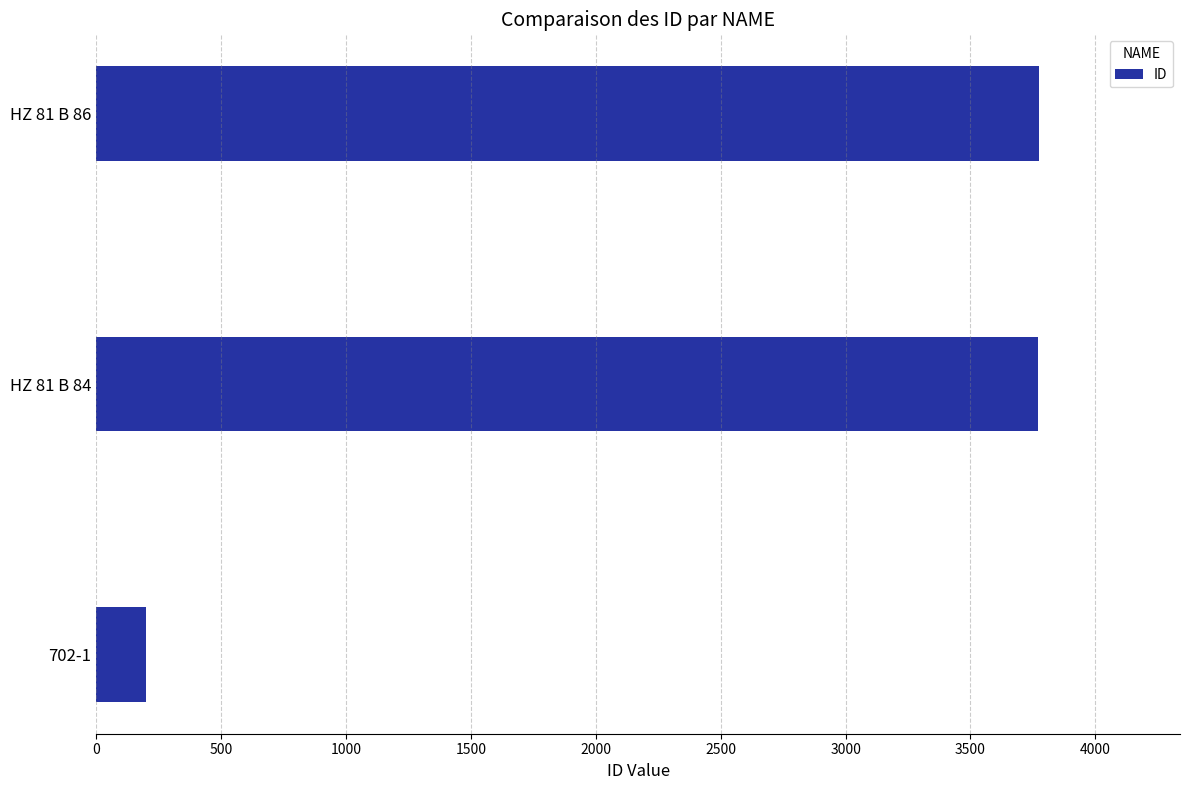

What is the sum of the values at HZ 81 B 86 and 702-1?

3972